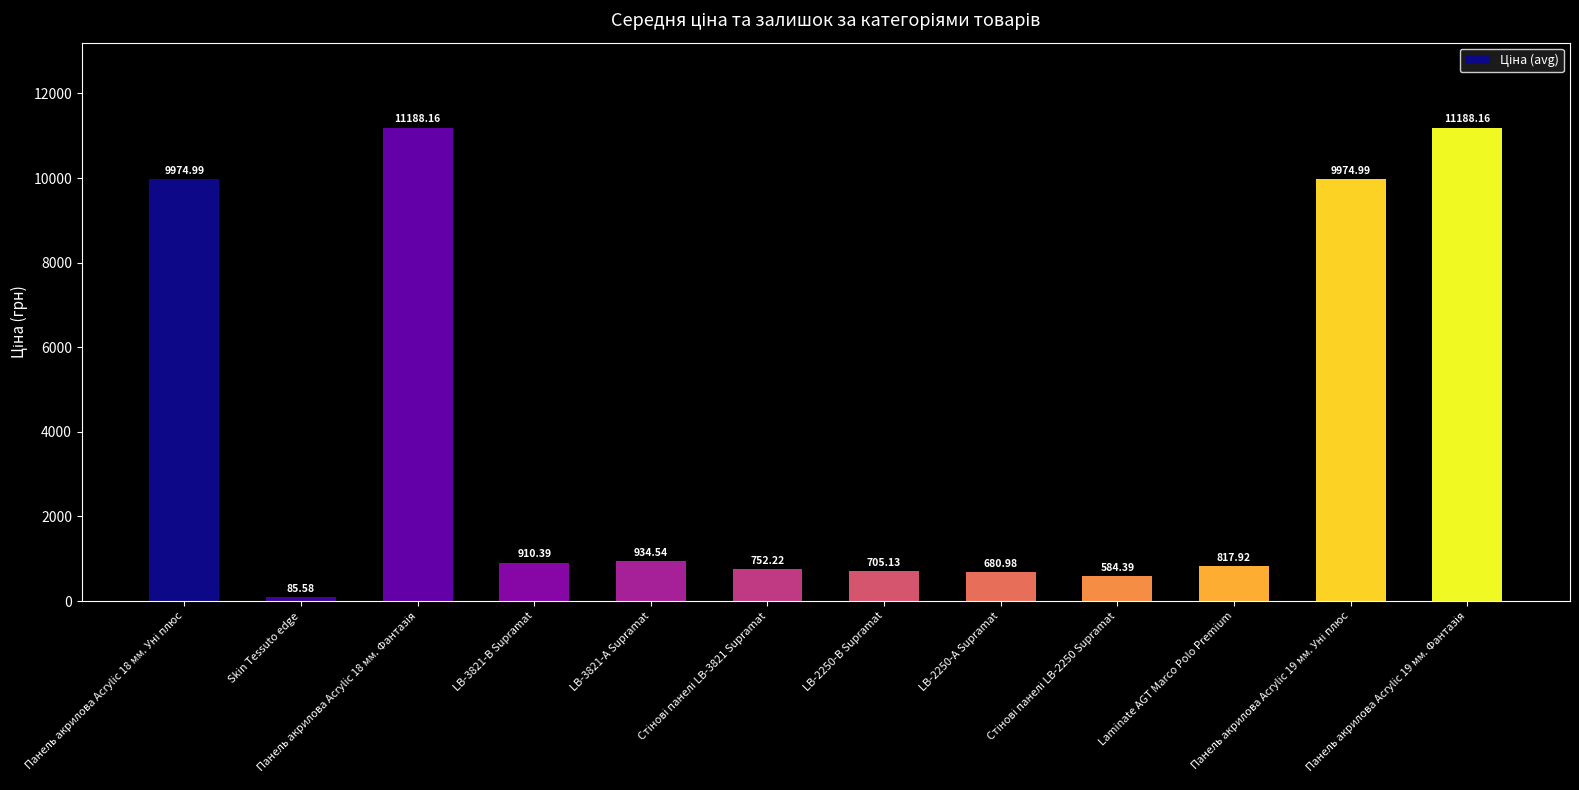

How many bars are there in total?

12